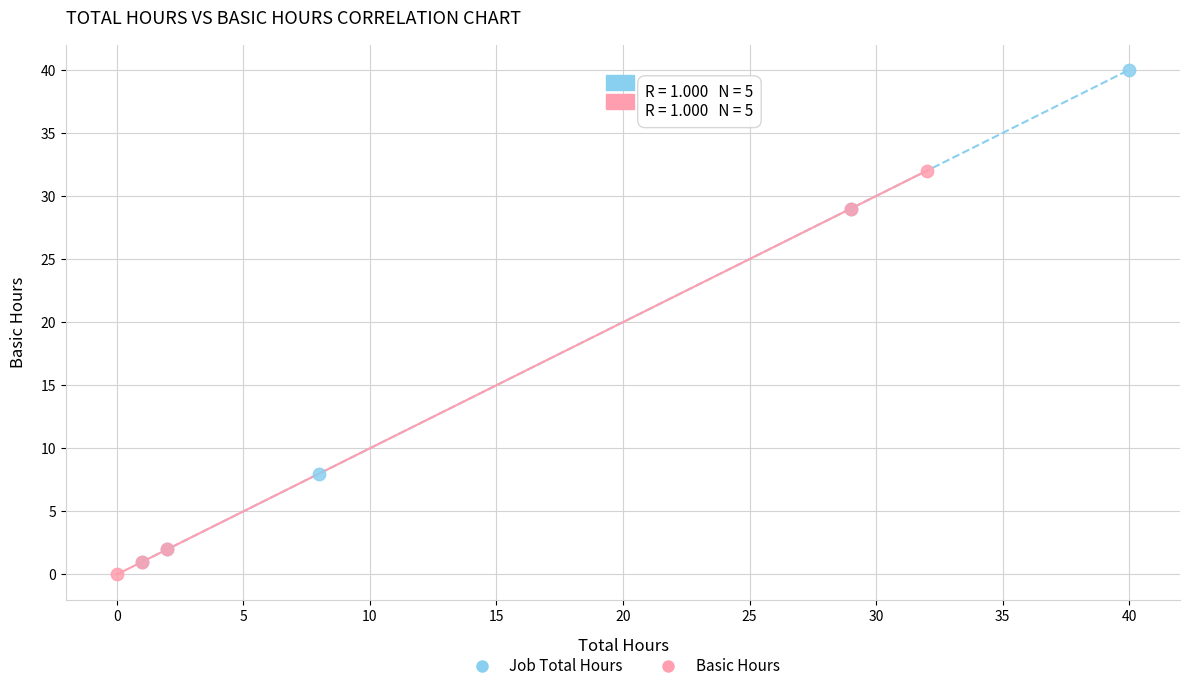

Which series has the largest Y range (max minus min)?

Job Total Hours